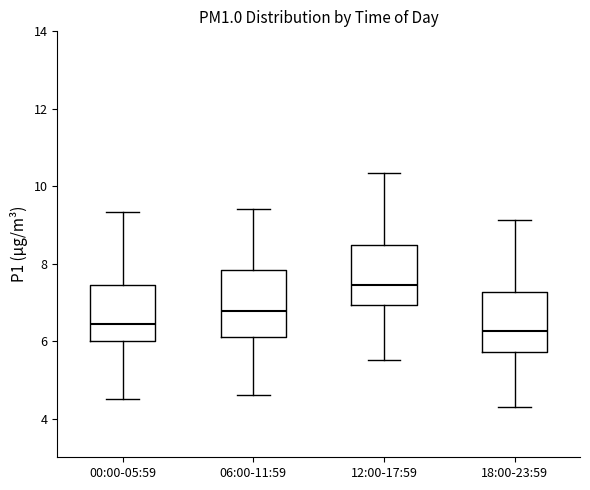

Reading left to right, transcribe this box plot: for each box, give where its median line is, the range the box spans, and where its two whiskers end, as read against the y-axis. The values are not printed on the chart, so give them approximately, as read against the axis.

00:00-05:59: median 6.4, box 6.0 to 7.4, whiskers 4.6 to 9.4
06:00-11:59: median 6.8, box 6.0 to 7.8, whiskers 4.6 to 9.4
12:00-17:59: median 7.4, box 7.0 to 8.4, whiskers 5.6 to 10.4
18:00-23:59: median 6.2, box 5.8 to 7.2, whiskers 4.4 to 9.2